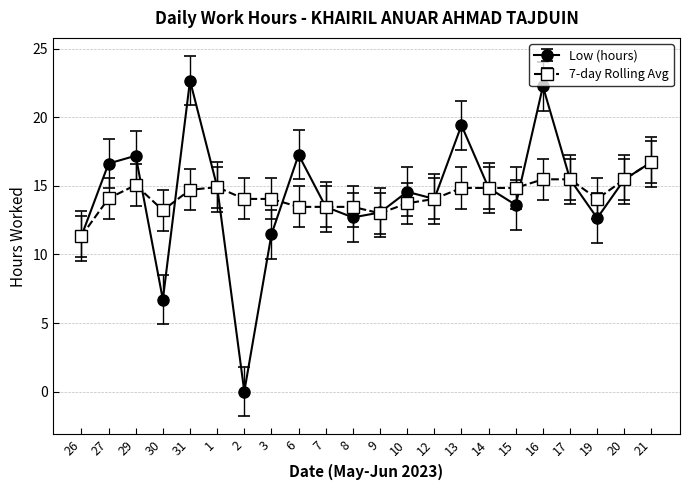

How many series are shown in this chart?

2